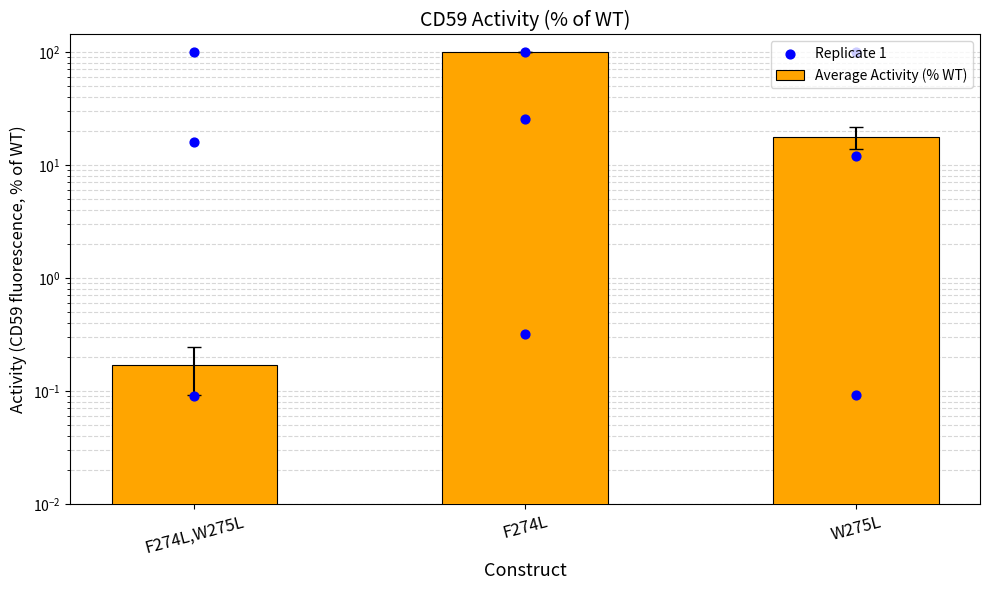

What is the total value across all series at F274L?

100.4